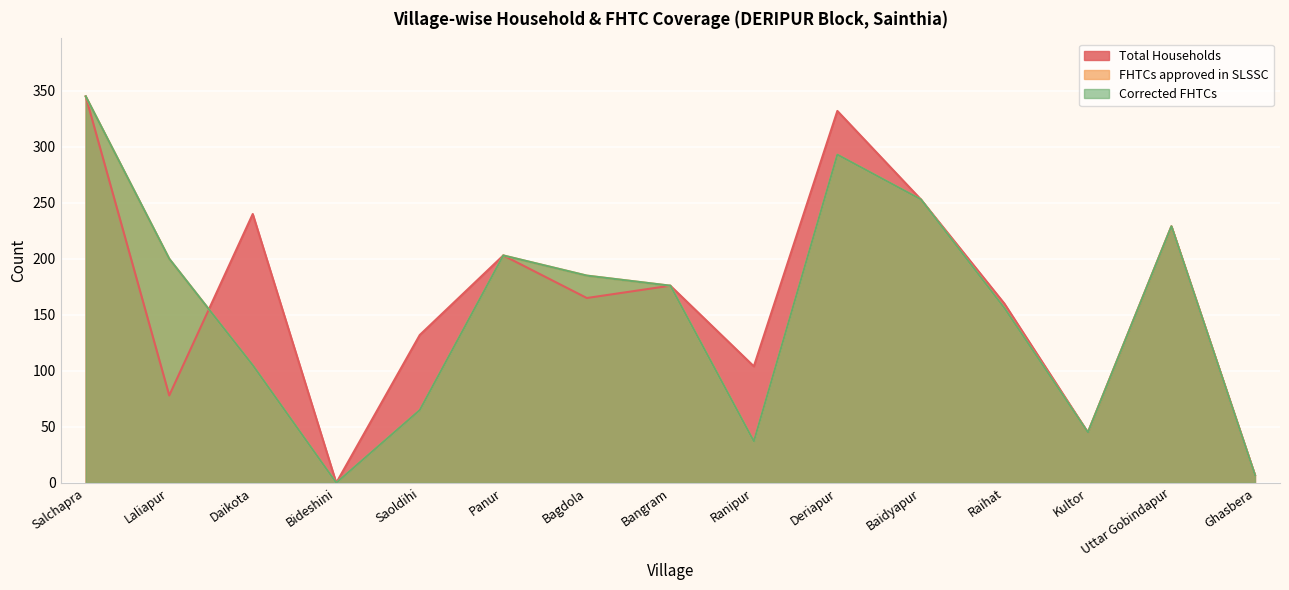

Is the value of FHTCs approved in SLSSC at Ranipur greater than the value of Total Households at Ranipur?

No